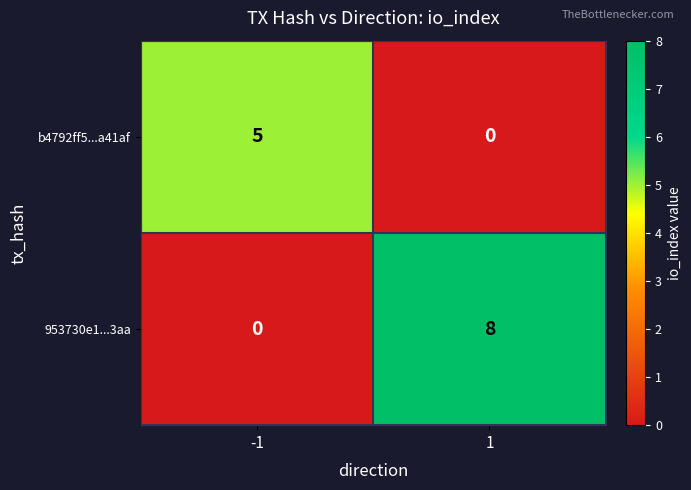

What is the spread (max minus min) of values at 1?

8